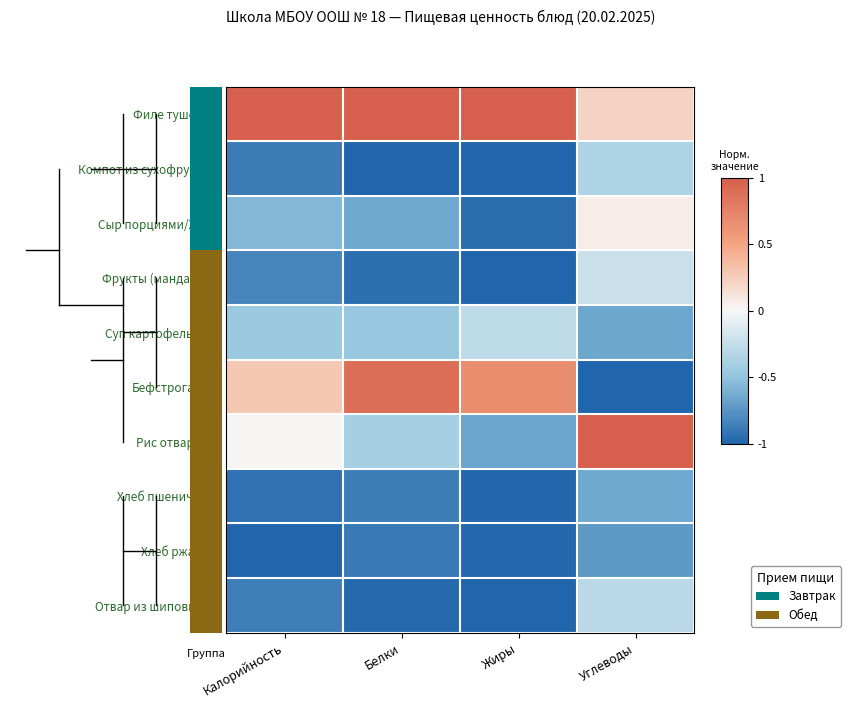

What is the lowest value of the Суп картофельный series?

-0.7